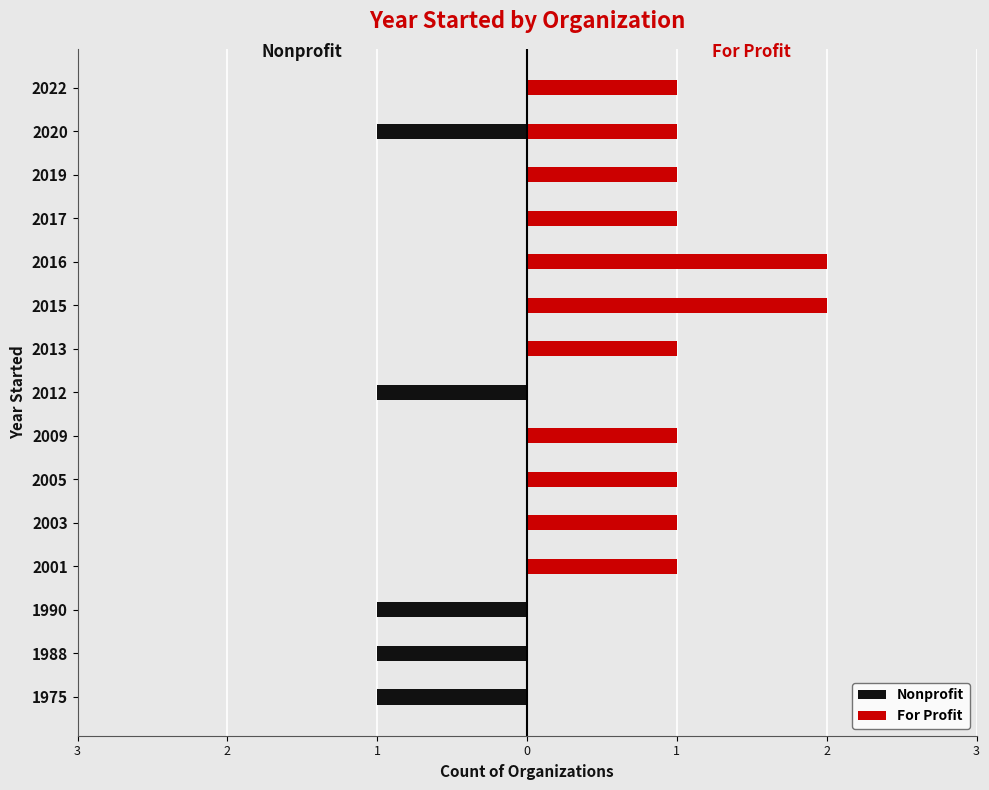

Which series has the widest spread of values?

For Profit